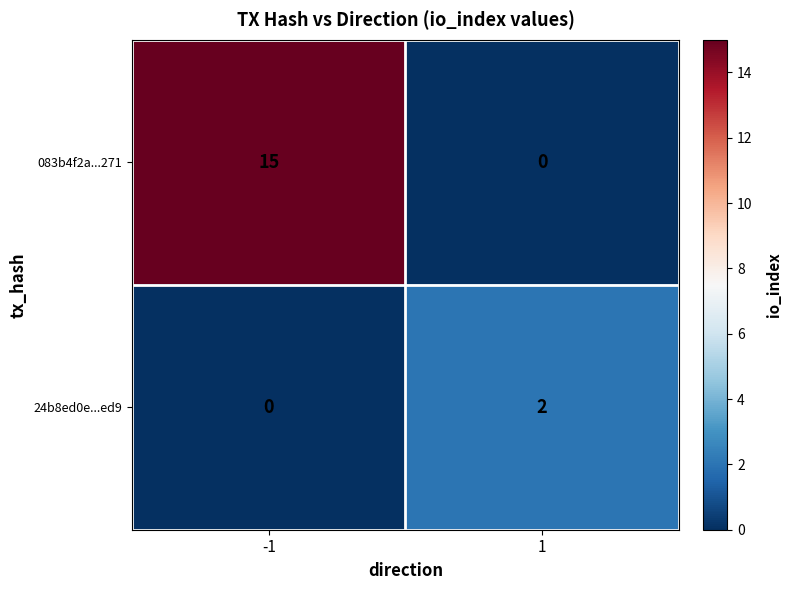

Which series has the largest total across all categories?

083b4f2a...271